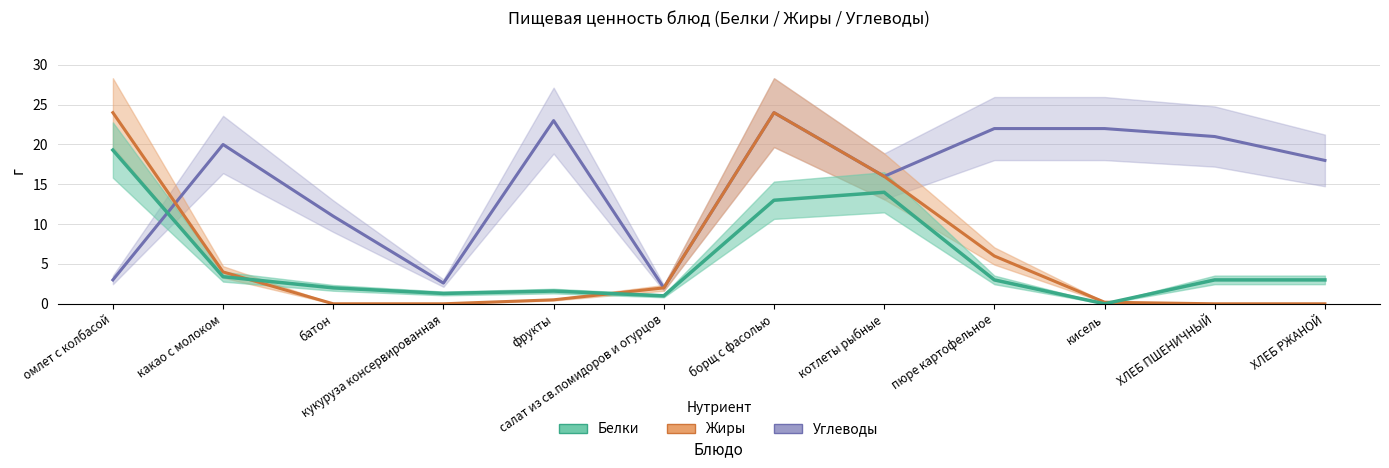

What is the label of the 2nd point from the right?

ХЛЕБ ПШЕНИЧНЫЙ